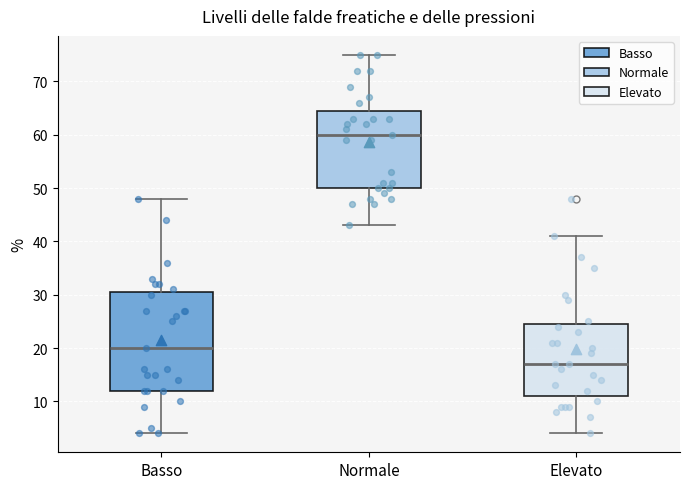

Which box is the tallest, from its lower edge to its upper edge?

Basso